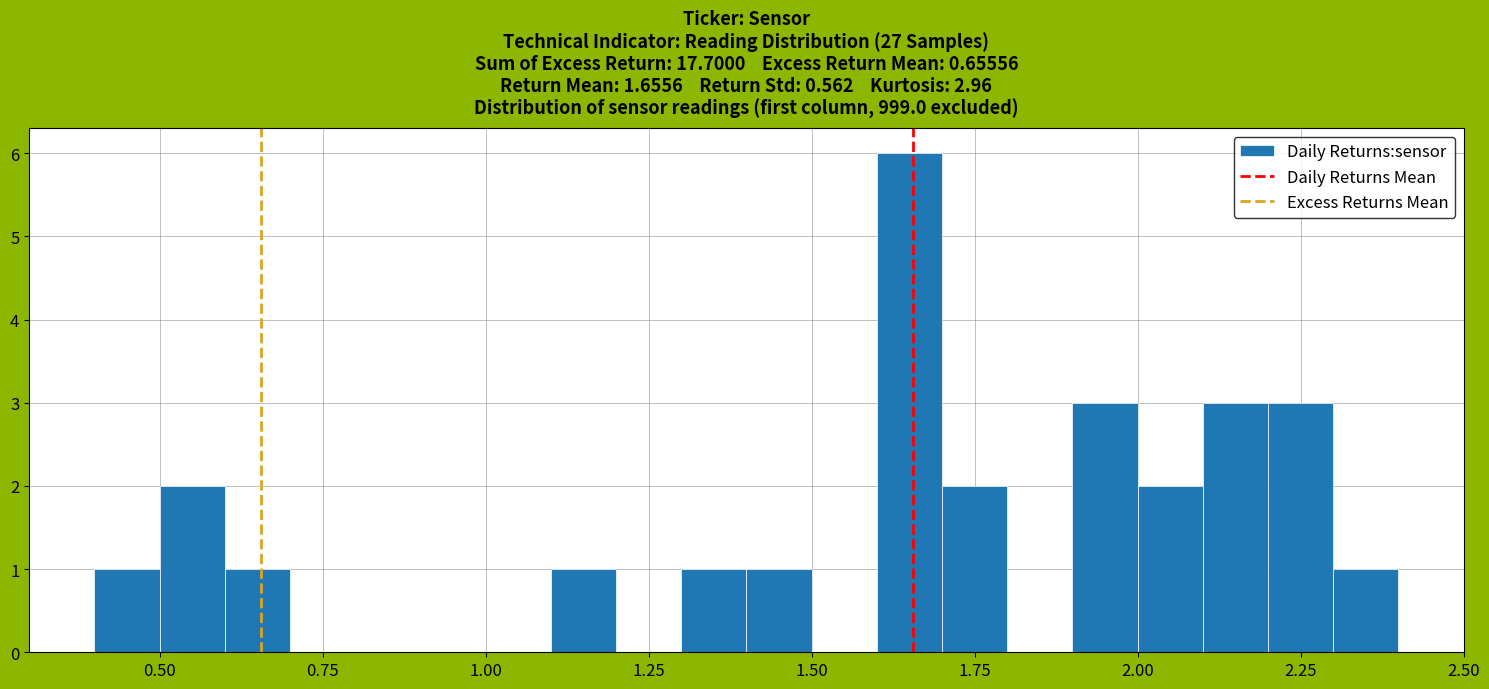

Around what value on the x-axis is the tallest bar? Give the approximate position of its centre, as read against the axis.

1.65